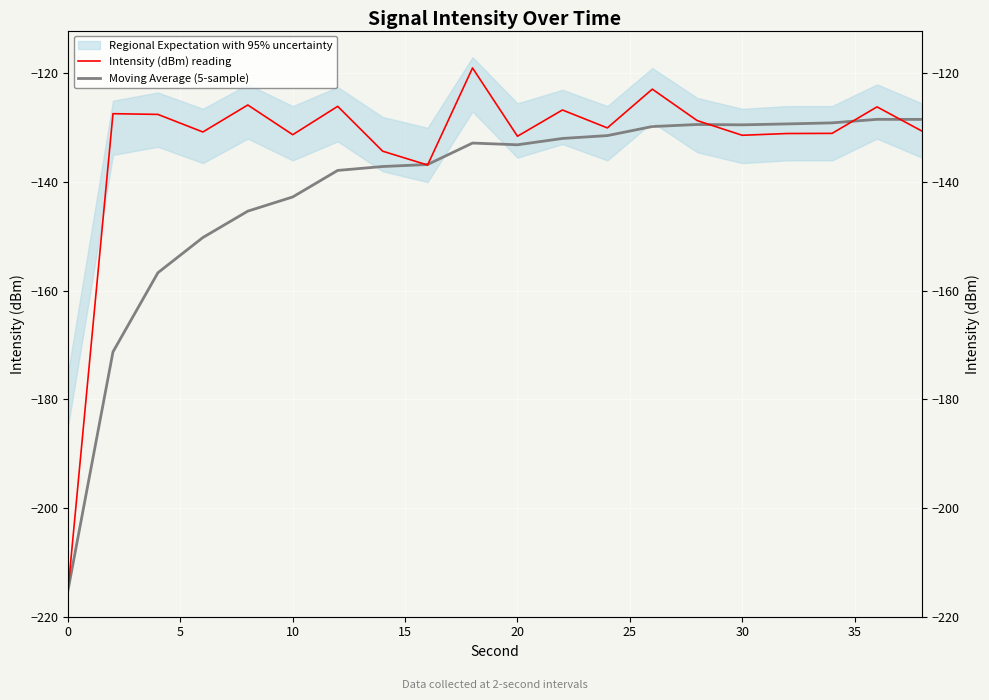

What is the smallest value displayed?

-215.1